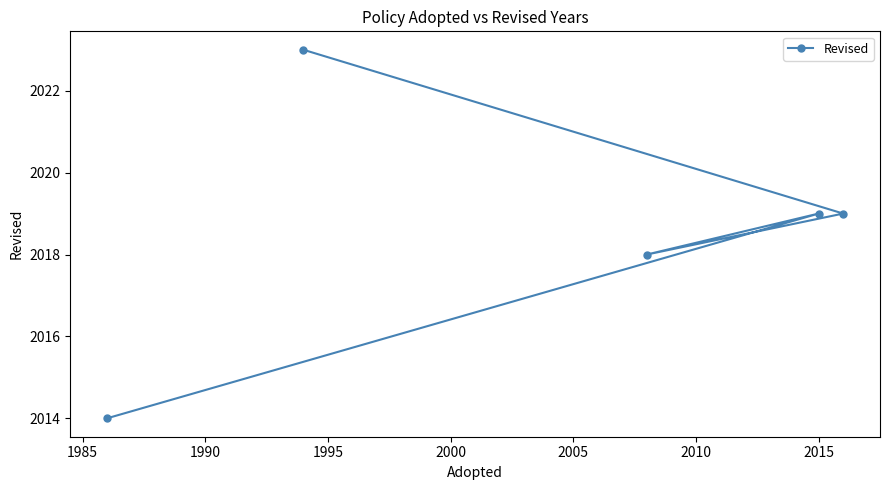

How many points are higher than both their immediate neighbors (excluding endpoints)?

1